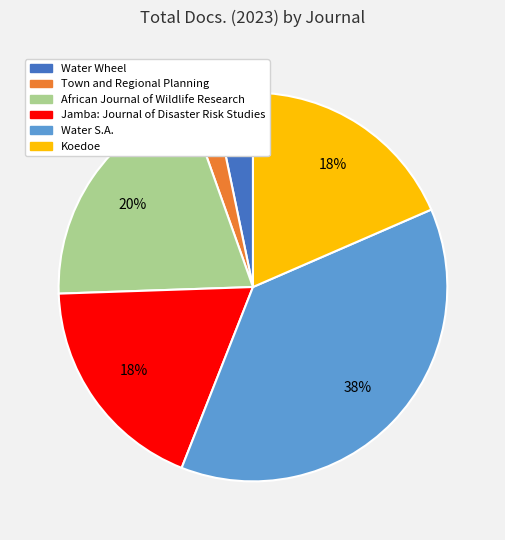

Do Koedoe and Water S.A. together represent more than half of the pie?

Yes